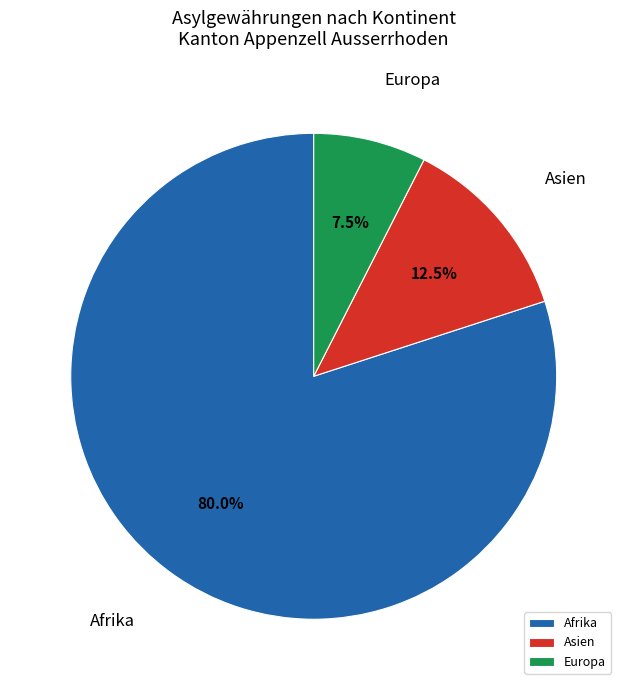

What percentage is NOT represented by Afrika?

20.0%